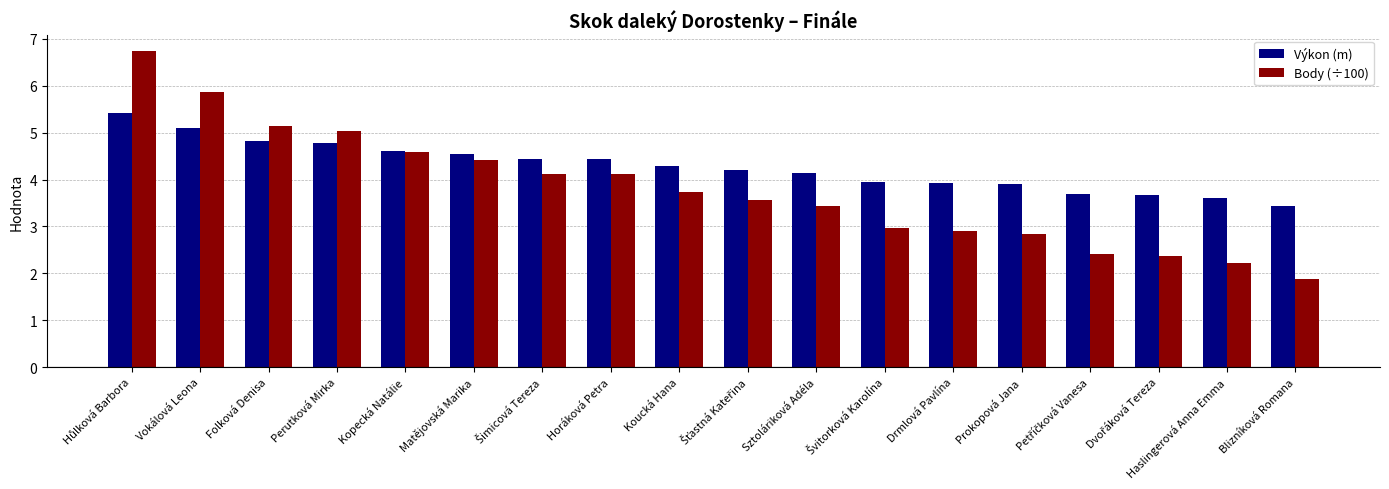

The value of Body (÷100) at Prokopová Jana is 2.9. True or false?

True